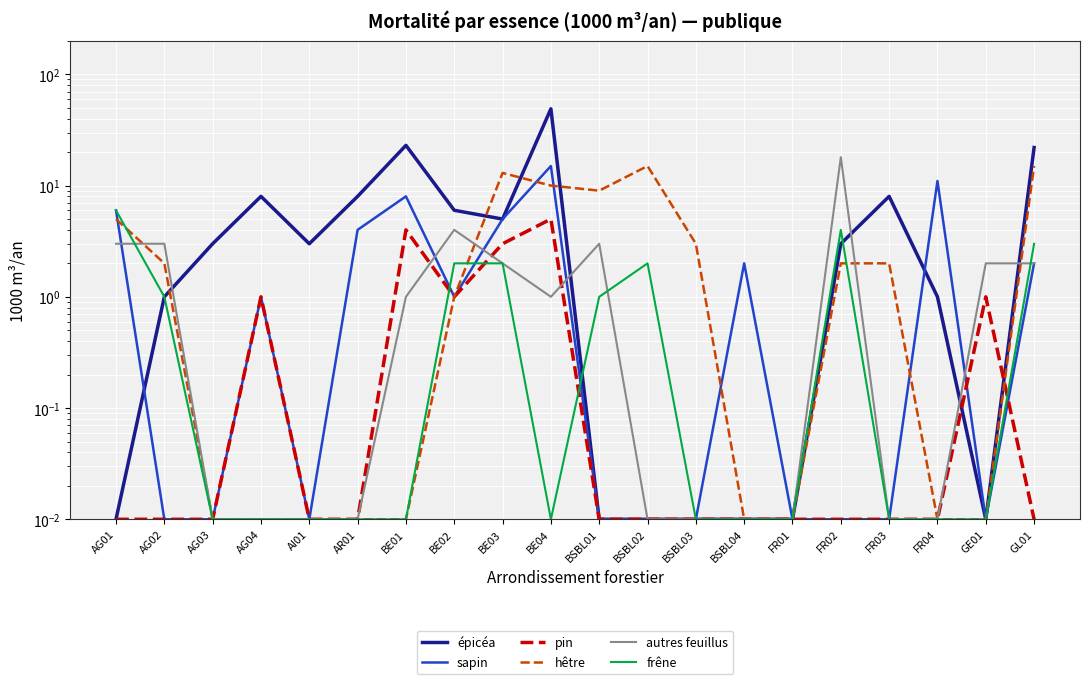

Which series has the largest total across all categories?

épicéa